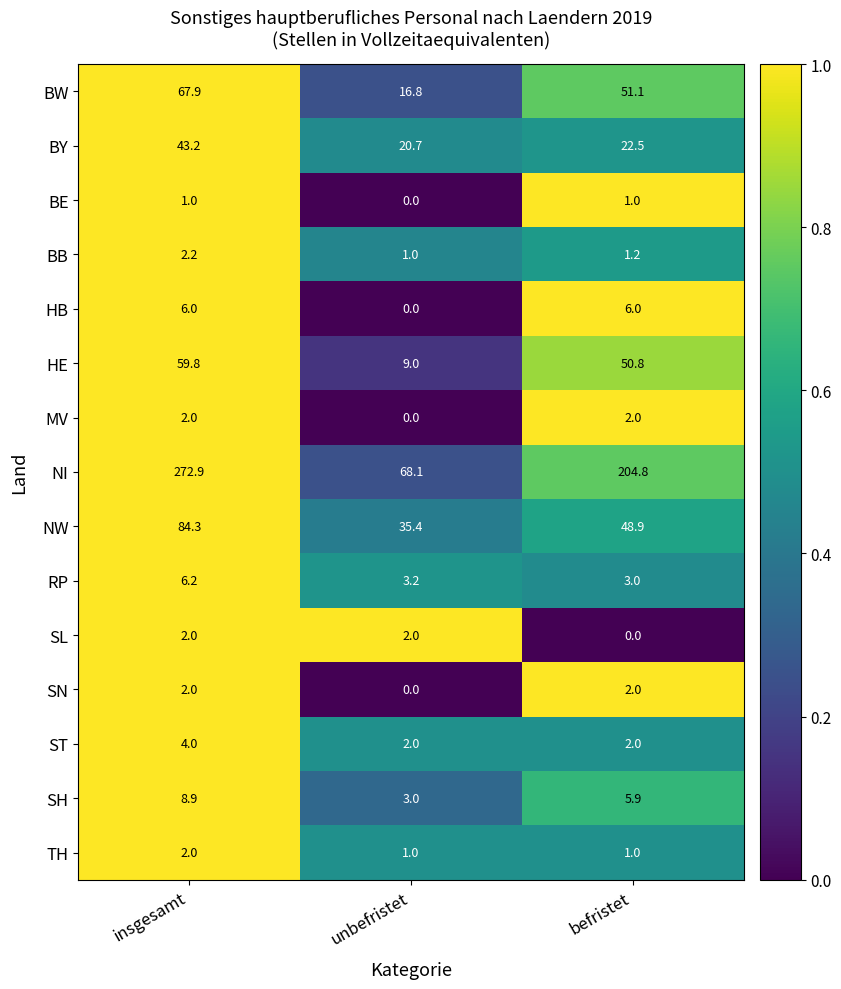

What is the maximum value shown in the chart?

272.9